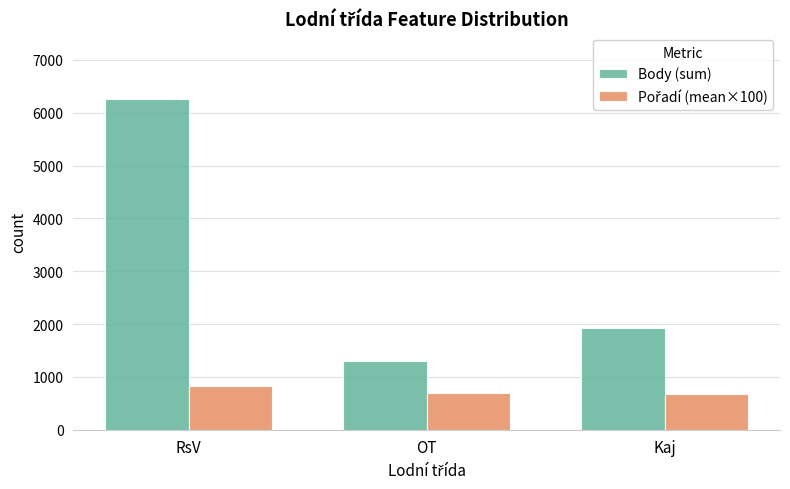

What is the approximate value of Body (sum) at OT, to the nearest 50?

1300